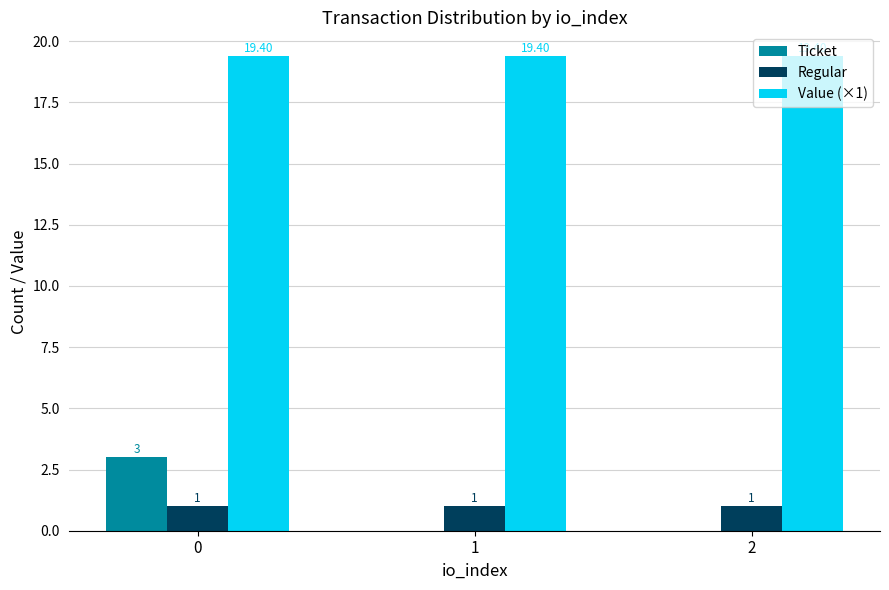

Does the chart contain stacked bars?

No